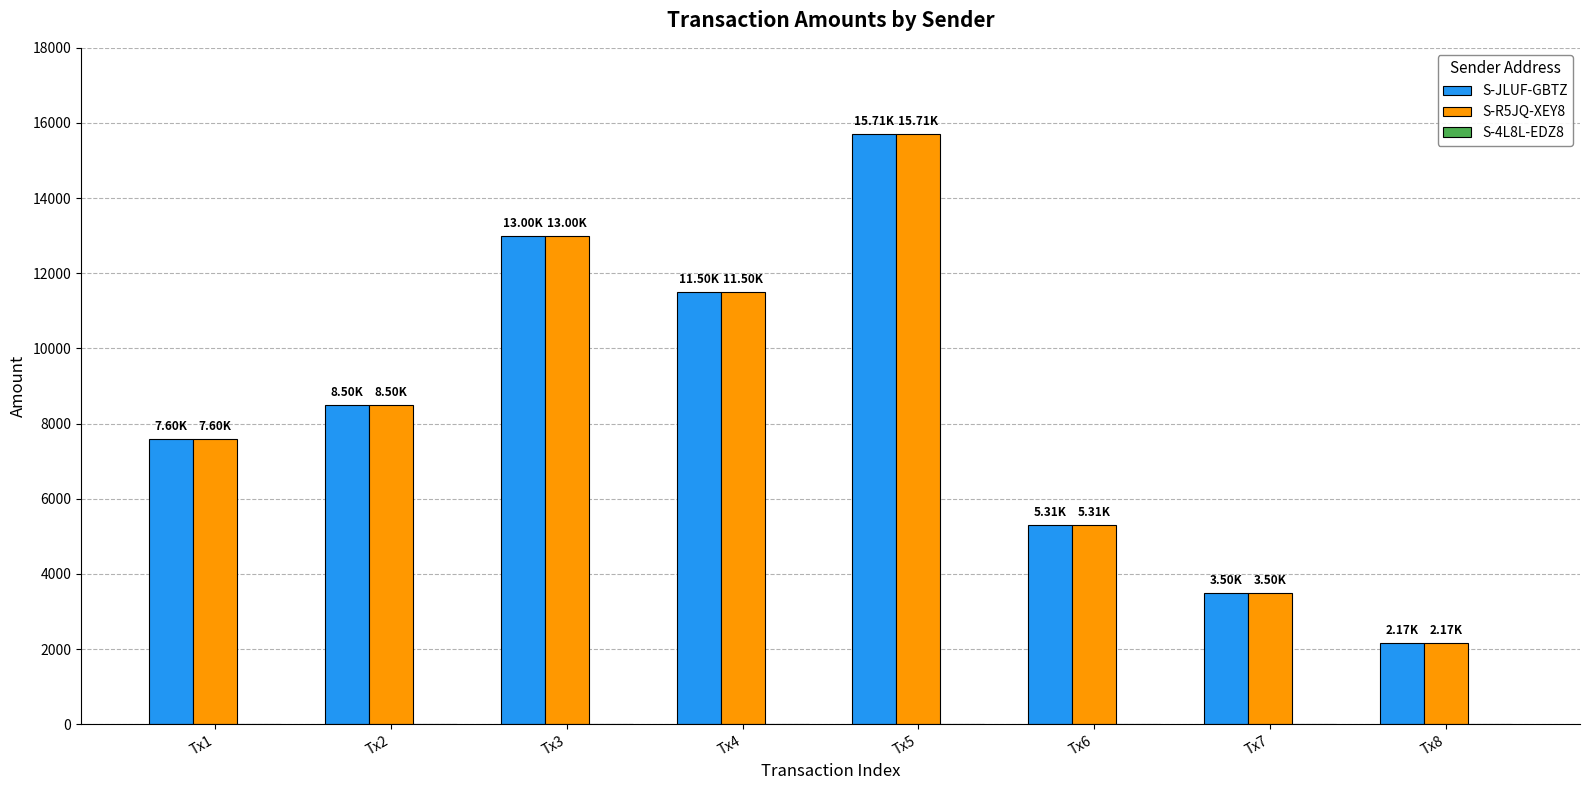

What value does the S-R5JQ-XEY8 series have at Tx8, to the nearest 50?

2150